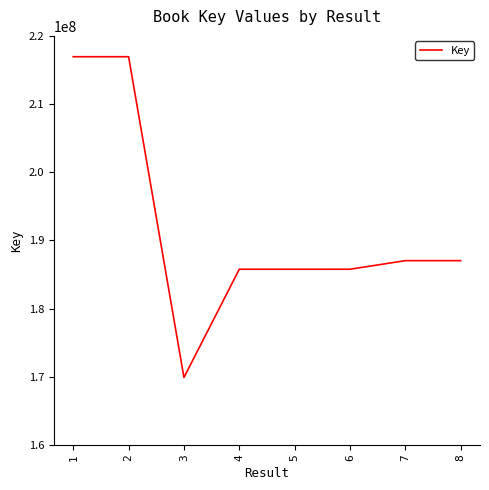

The value at 1 is 216944211. True or false?

True